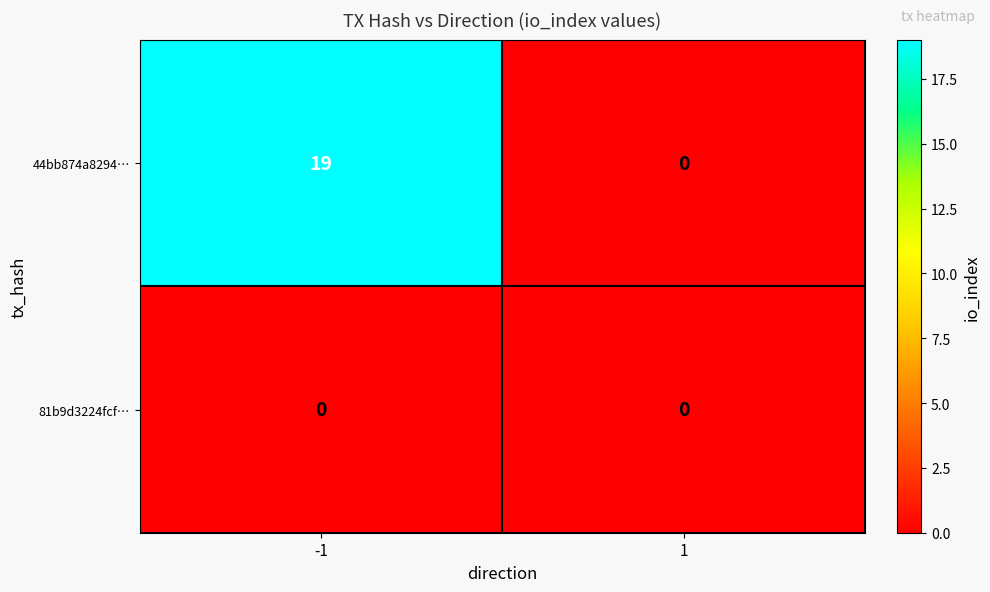

What is the maximum value shown in the chart?

19